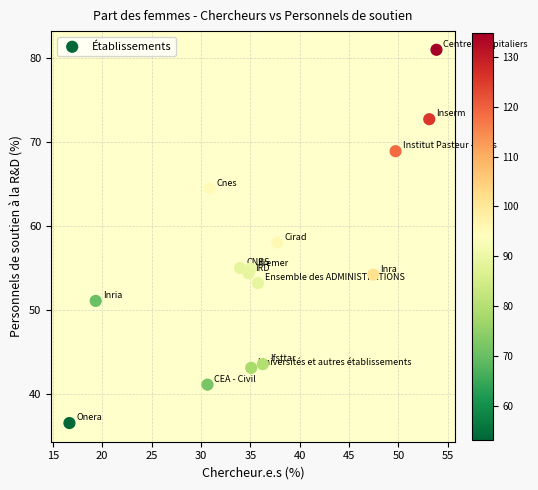

What is the range of X values (max minus min)?

37.2